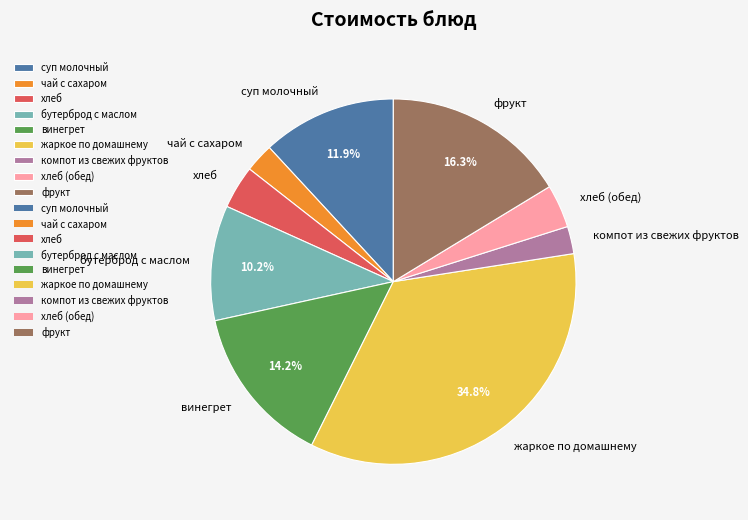

Count the number of slices in the pie.

9